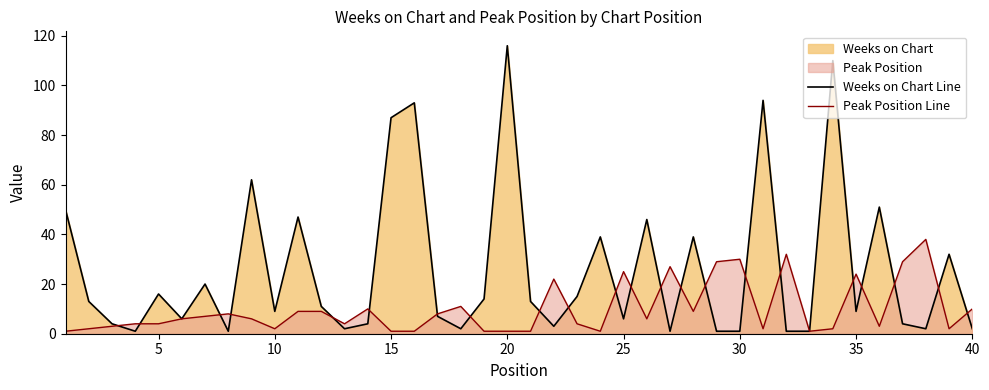

How many data points in Weeks on Chart Line are above 11?

19